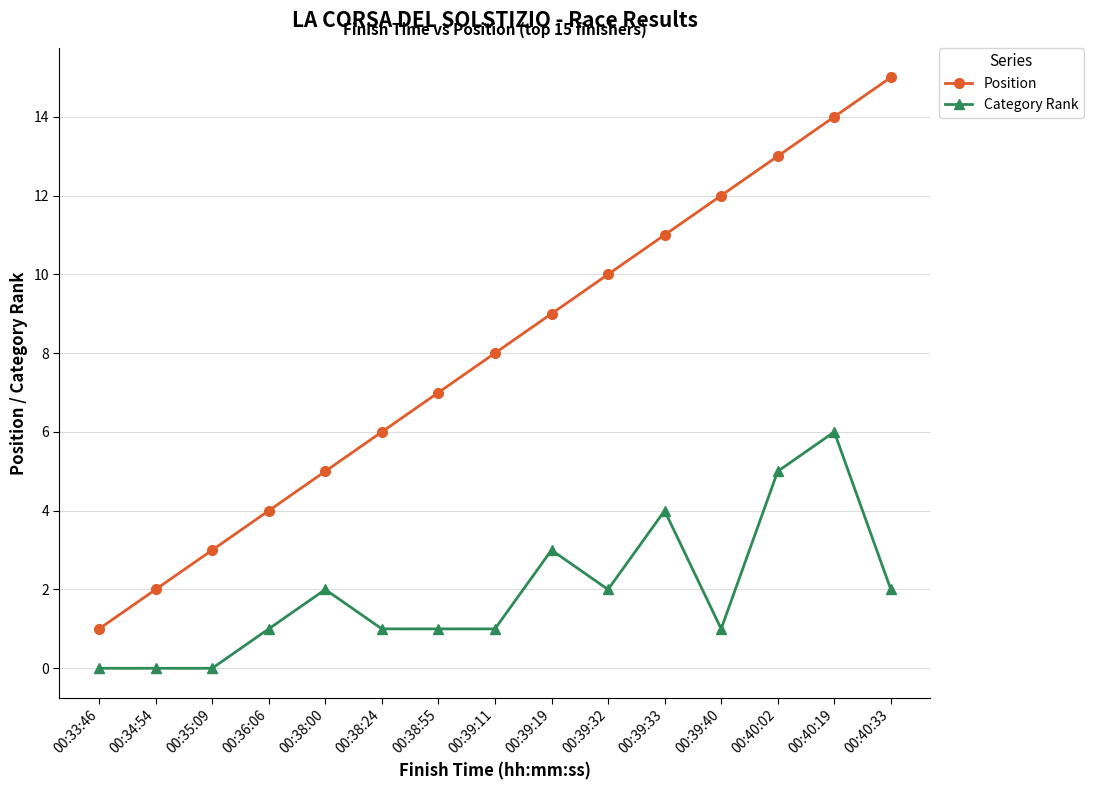

Is it true that Category Rank equals 4 at 00:39:19?

False